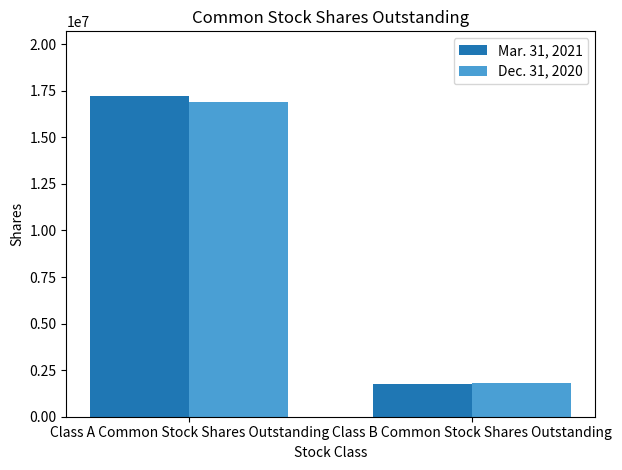

Is the value of Mar. 31, 2021 at Class A Common Stock Shares Outstanding greater than the value of Dec. 31, 2020 at Class A Common Stock Shares Outstanding?

Yes